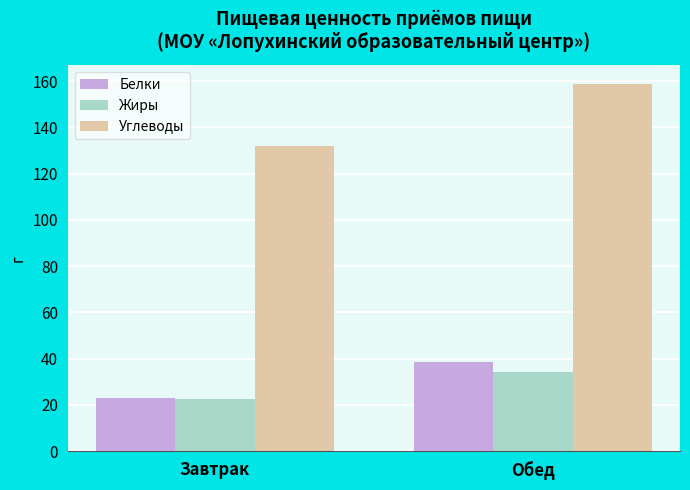

Reading left to right, list all the values displayed in this chart.

Белки: 22.9	38.4
Жиры: 22.6	34.3
Углеводы: 132.0	159.0